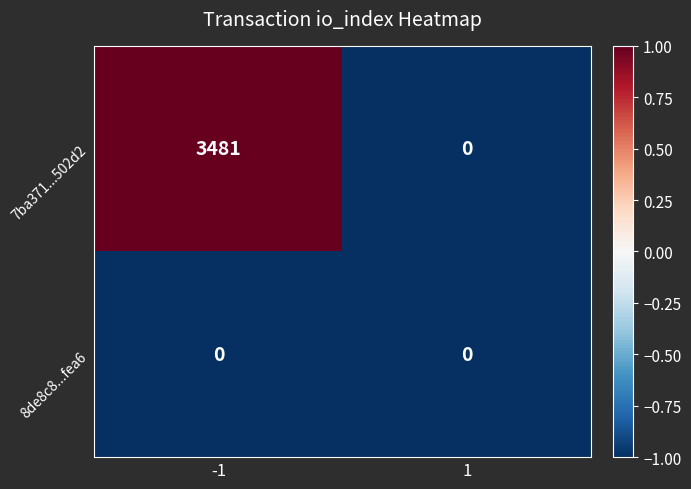

Between -1 and 1, which series saw the biggest shift?

7ba371...502d2